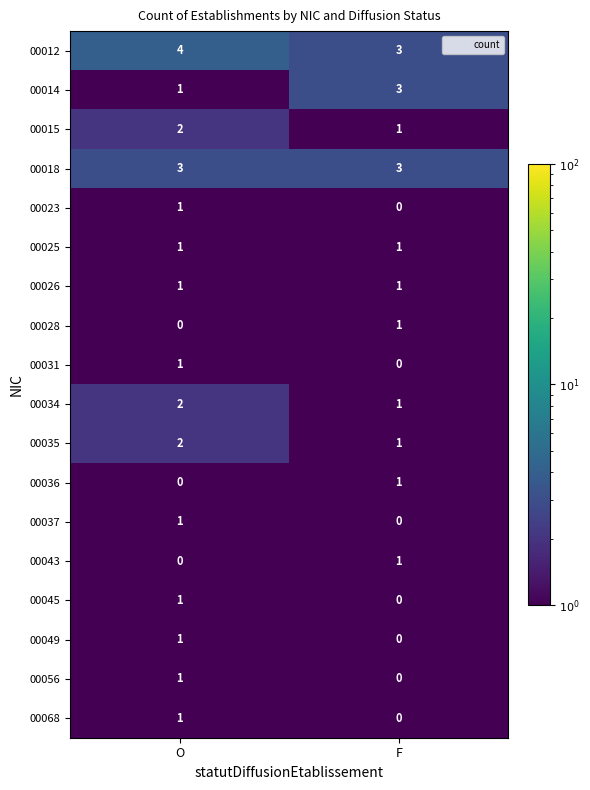

Rank the categories by 00034 value from highest to lowest.

O, F